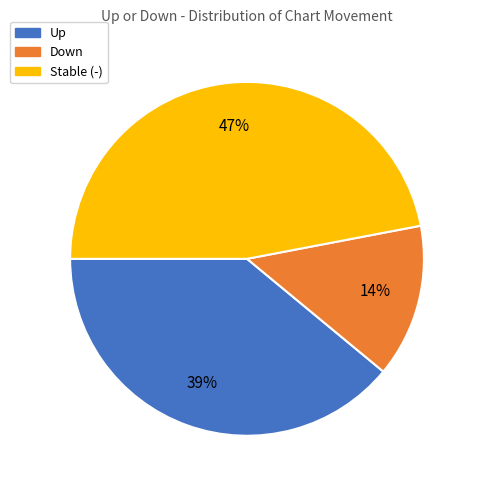

Which category has the smallest portion of the pie?

Down